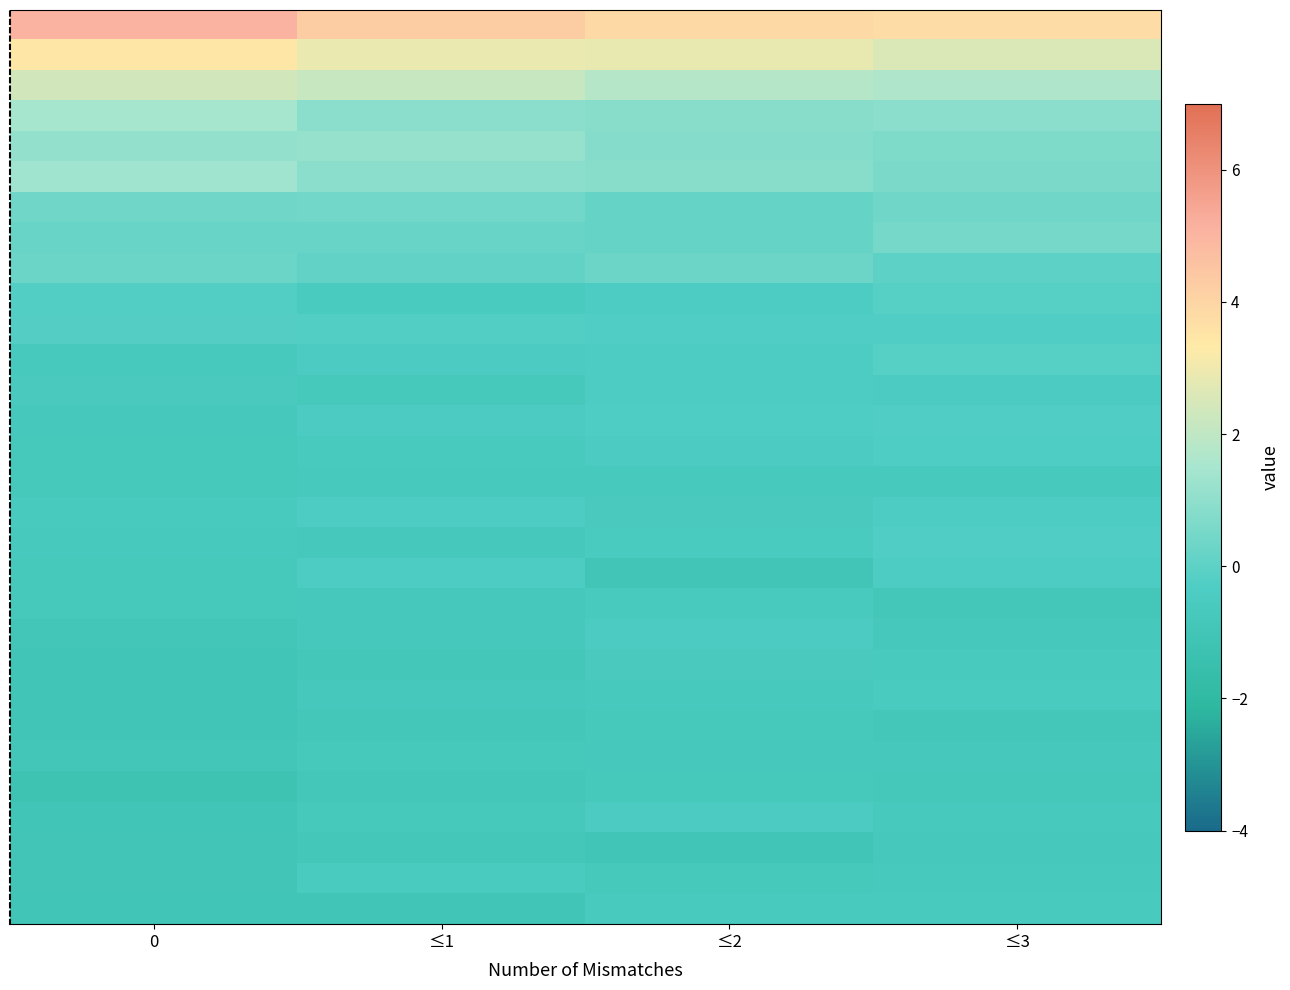

What is the spread (max minus min) of values at 0?

6.2